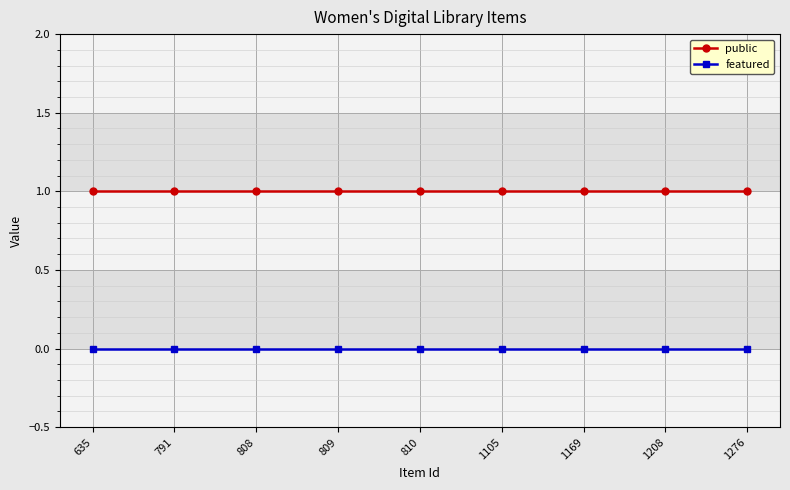

Reading left to right, what are all the values shown in this chart?

public: 635=1	791=1	808=1	809=1	810=1	1105=1	1169=1	1208=1	1276=1
featured: 635=0	791=0	808=0	809=0	810=0	1105=0	1169=0	1208=0	1276=0